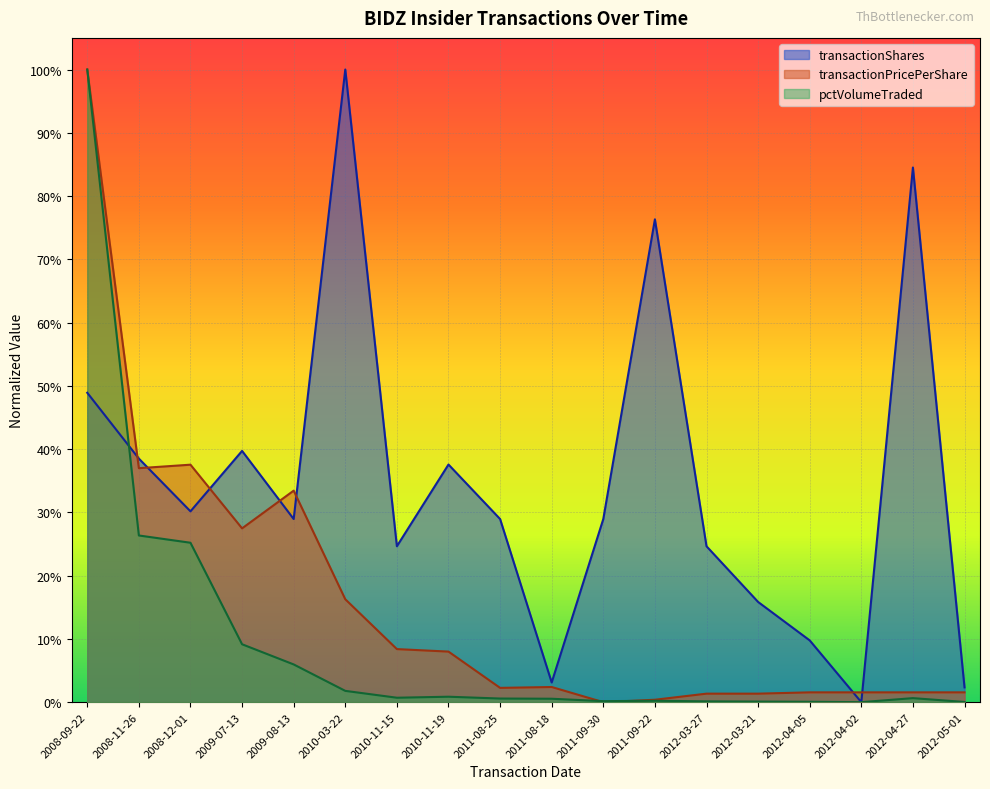

After their last crossing, which series has the higher values: pctVolumeTraded or transactionPricePerShare?

transactionPricePerShare